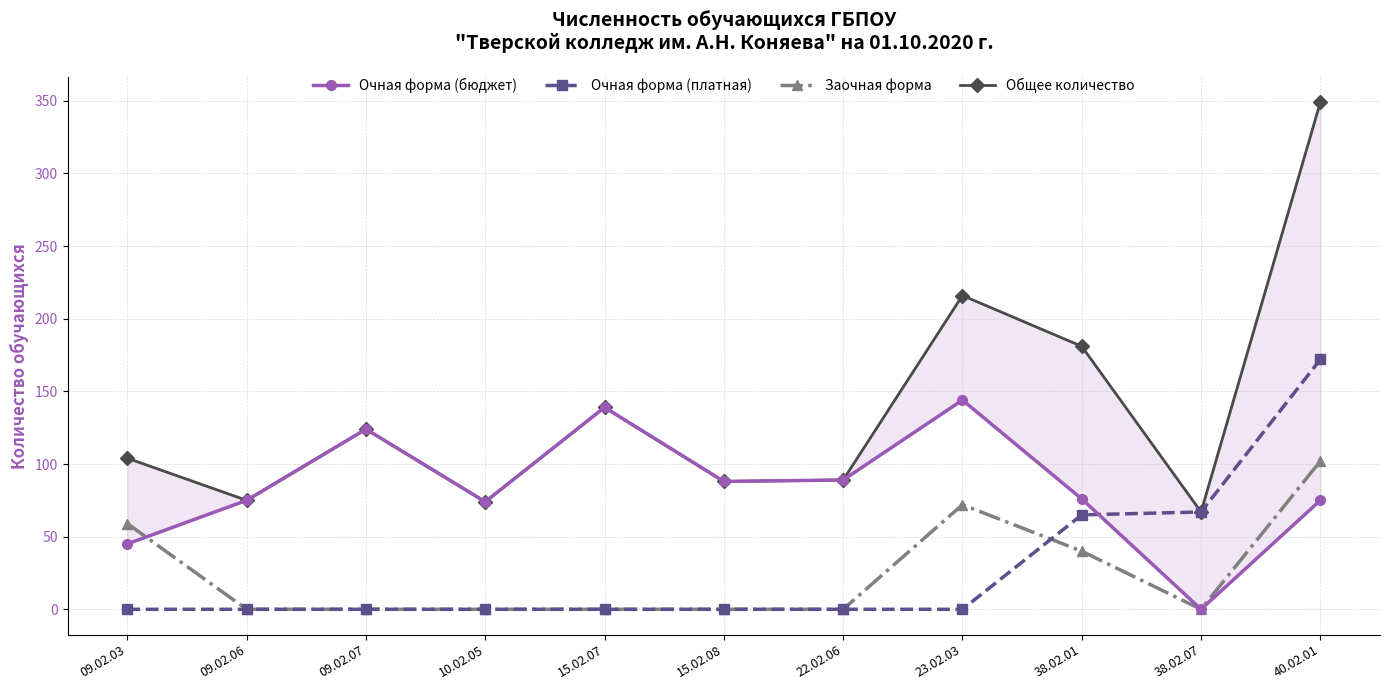

Reading right to left, what are all the values shown in this chart?

Очная форма (бюджет): 40.02.01=75	38.02.07=0	38.02.01=76	23.02.03=144	22.02.06=89	15.02.08=88	15.02.07=139	10.02.05=74	09.02.07=124	09.02.06=75	09.02.03=45
Очная форма (платная): 40.02.01=172	38.02.07=67	38.02.01=65	23.02.03=0	22.02.06=0	15.02.08=0	15.02.07=0	10.02.05=0	09.02.07=0	09.02.06=0	09.02.03=0
Заочная форма: 40.02.01=102	38.02.07=0	38.02.01=40	23.02.03=72	22.02.06=0	15.02.08=0	15.02.07=0	10.02.05=0	09.02.07=0	09.02.06=0	09.02.03=59
Общее количество: 40.02.01=349	38.02.07=67	38.02.01=181	23.02.03=216	22.02.06=89	15.02.08=88	15.02.07=139	10.02.05=74	09.02.07=124	09.02.06=75	09.02.03=104